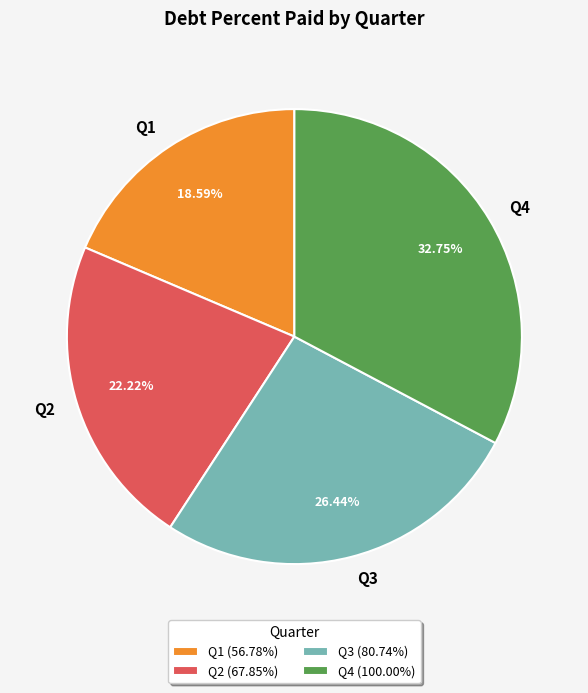

Is there any slice that represents more than half of the pie?

No